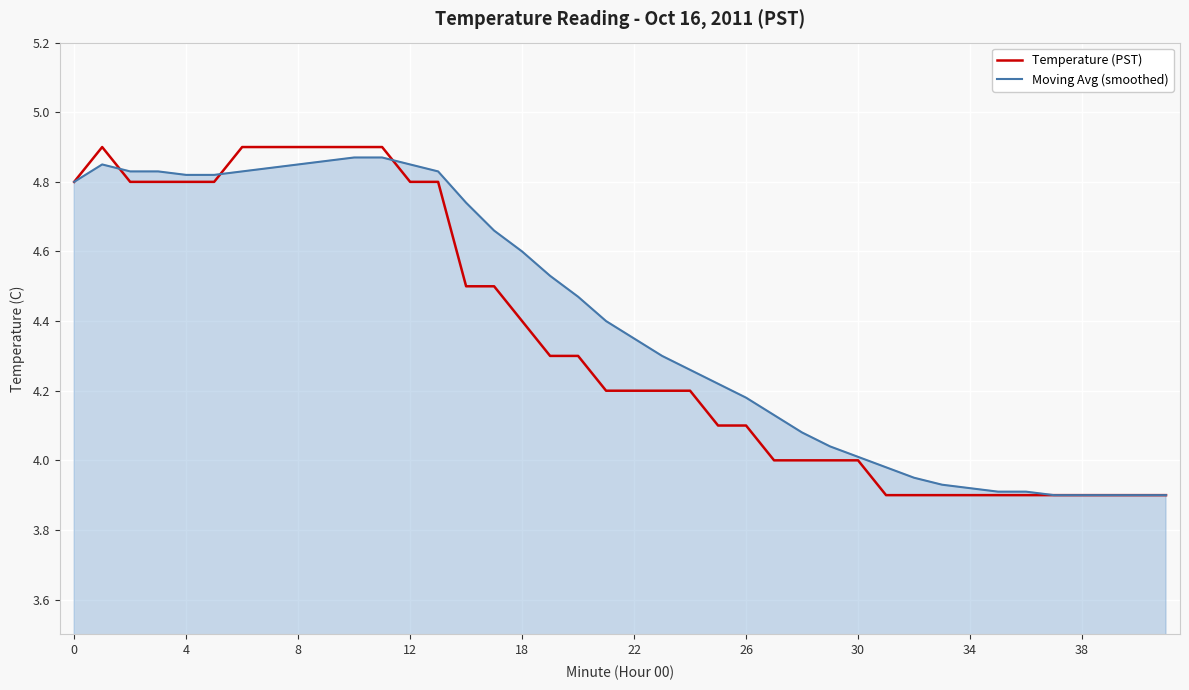

Which series has the largest range (max minus min)?

Temperature (PST)